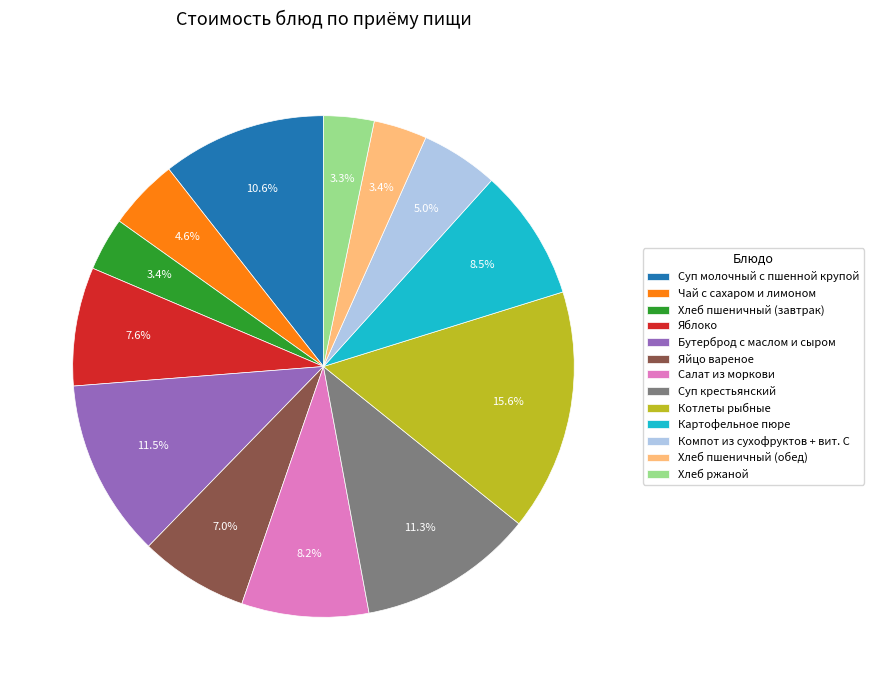

Is there any slice that represents more than half of the pie?

No